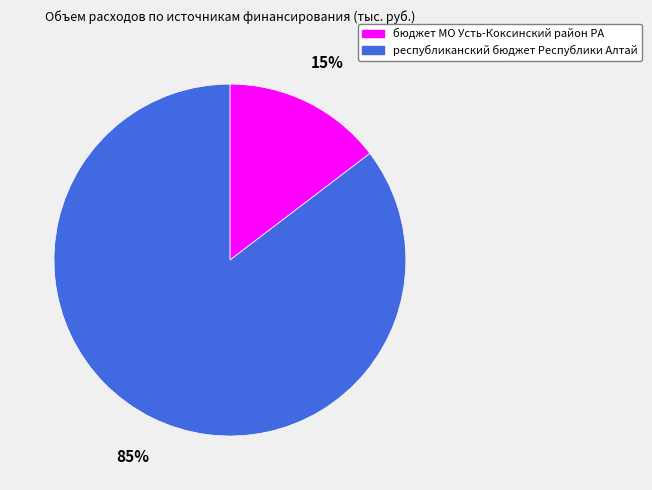

To the nearest percent, what is the average slice percentage?

50%